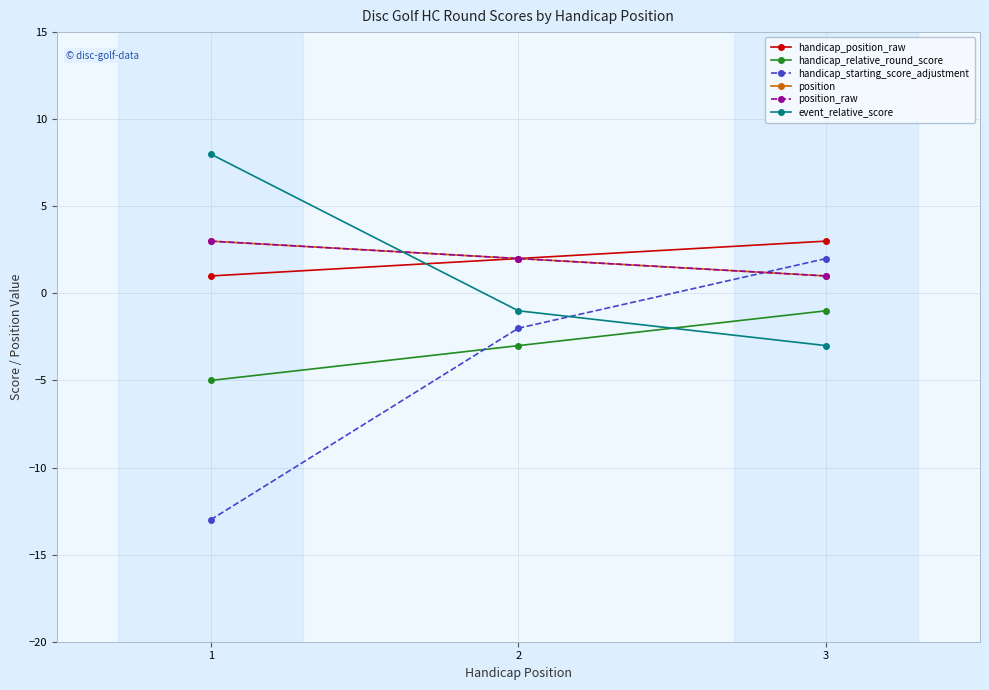

Does the chart have visible grid lines?

Yes